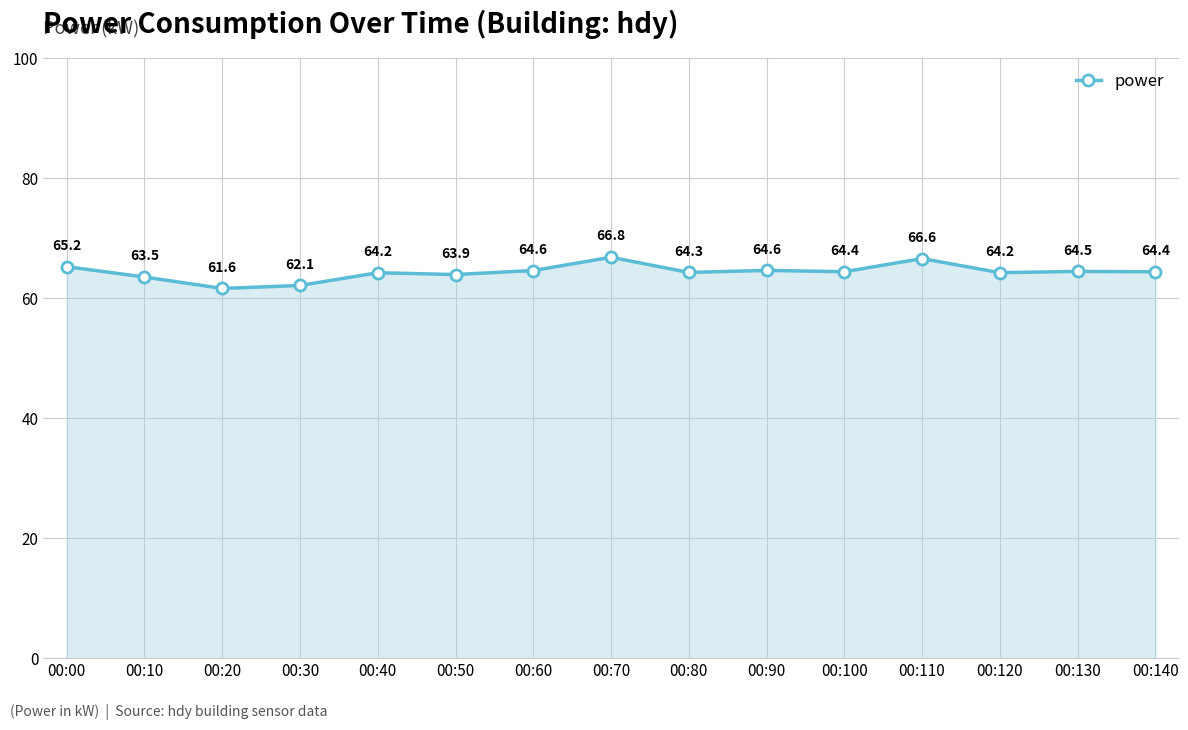

At which category does the data reach its first local peak?

00:40